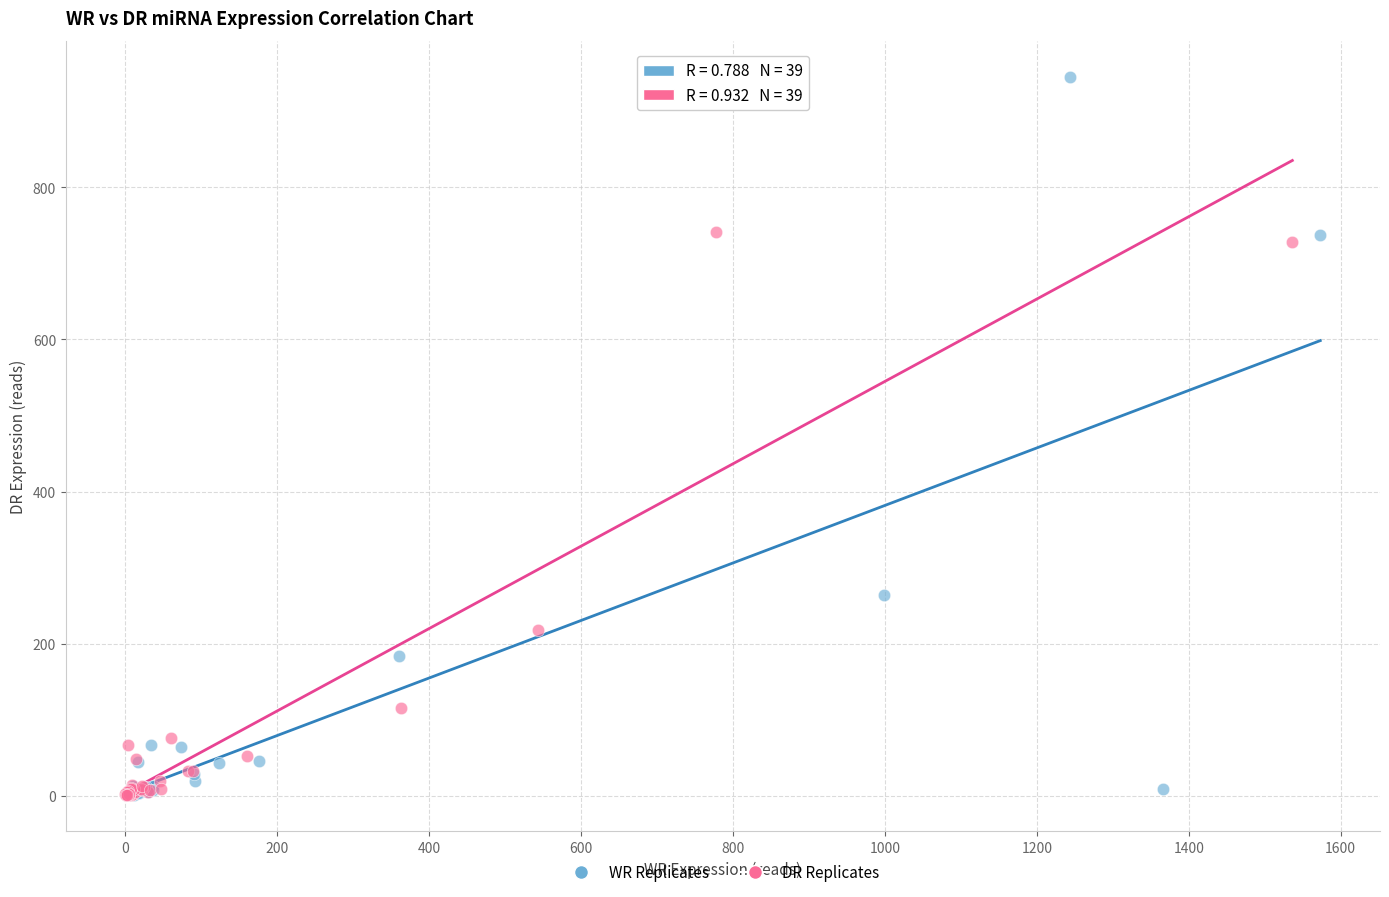

Which series has the widest spread of Y values?

WR Replicates